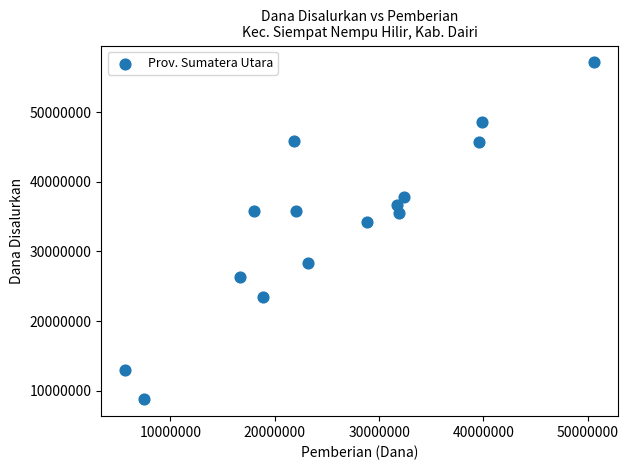

What Y value in the scatter plot is closest to 32962500?

34200000